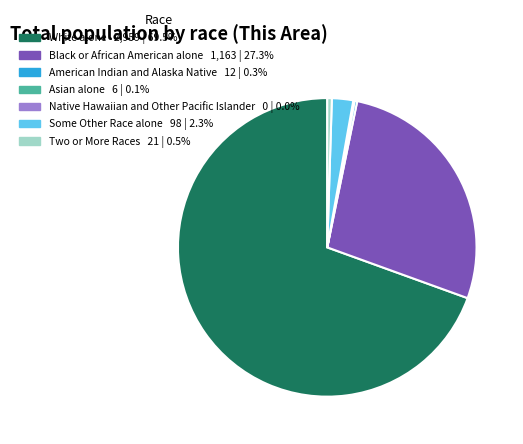

Which has a higher value, Some Other Race alone or Two or More Races?

Some Other Race alone